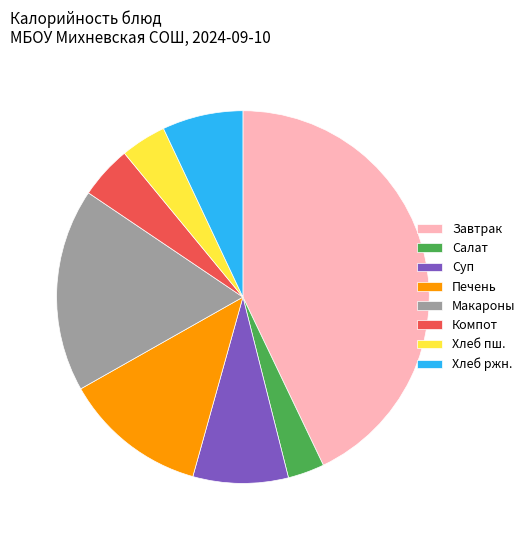

Approximately how many times larger is the value at Макароны compared to Компот?

3.8